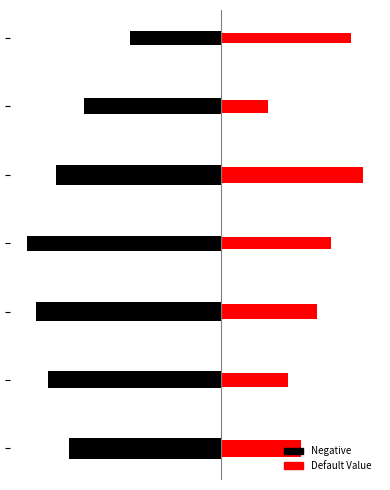

What is the sum of all values?

-6